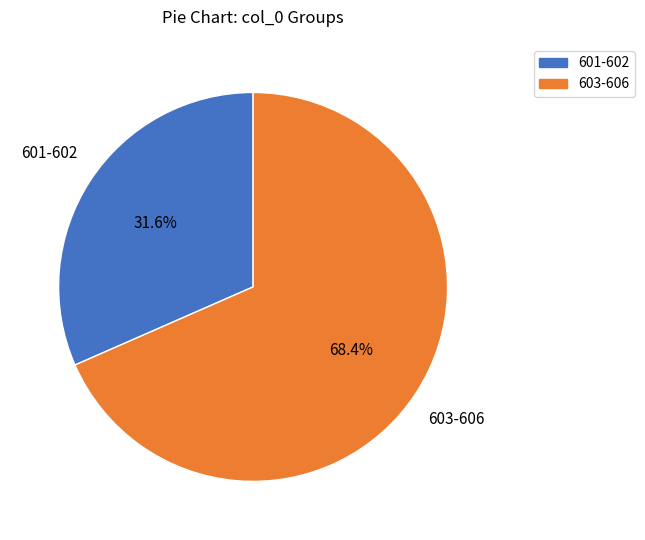

How many segments does this pie chart have?

2